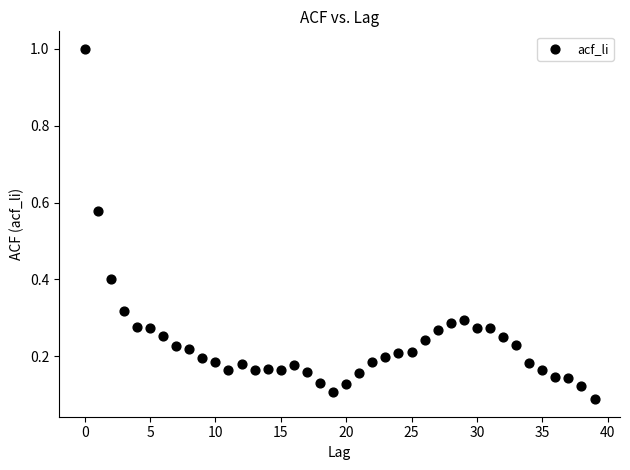

What is the range of Y values (max minus min)?

0.9